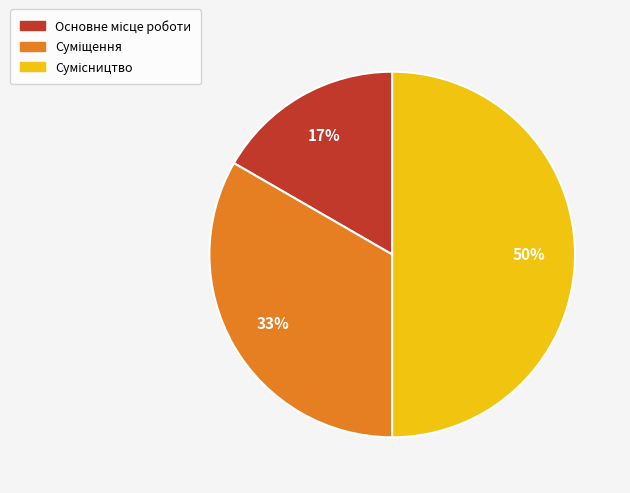

To the nearest percent, what is the average slice percentage?

33%